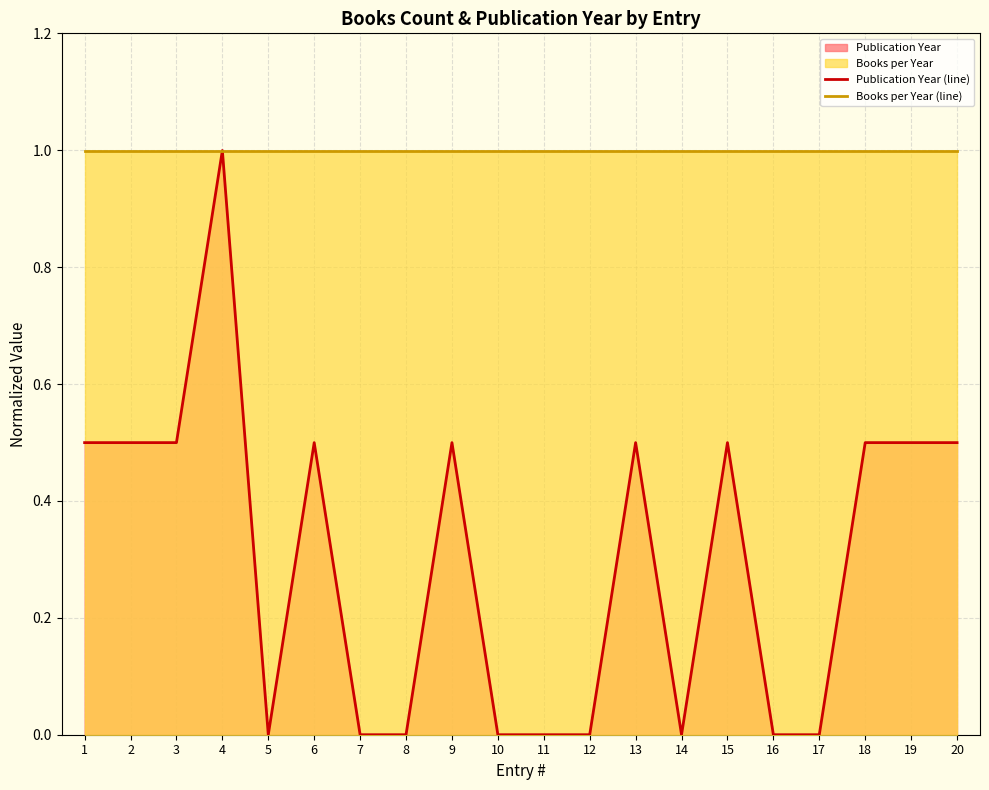

Read the value at 3.

0.5